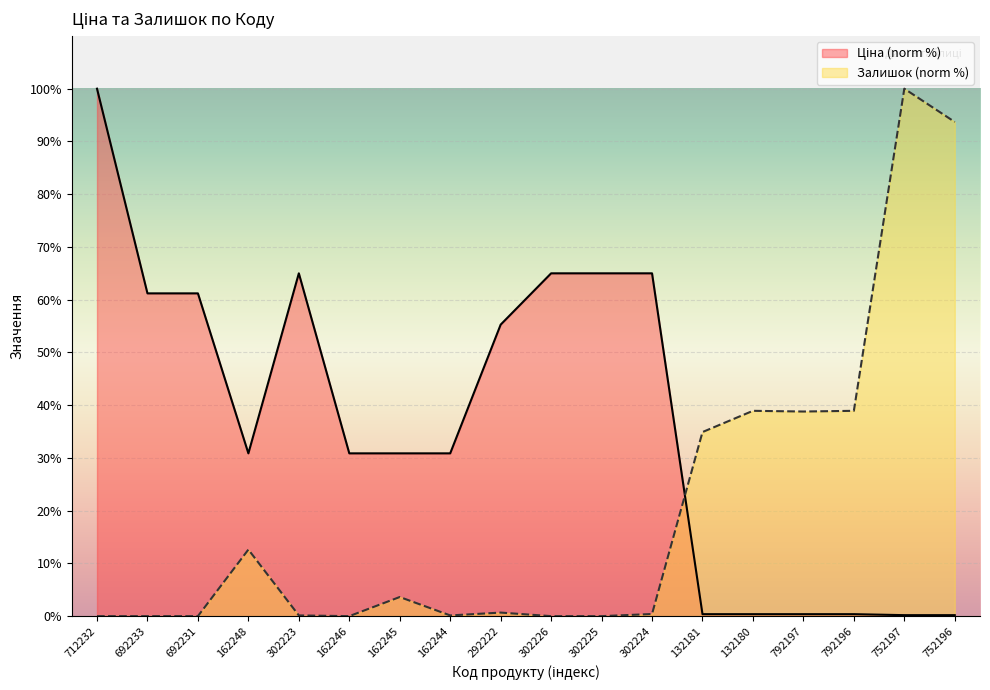

What is the spread (max minus min) of values at 692231?

61.2